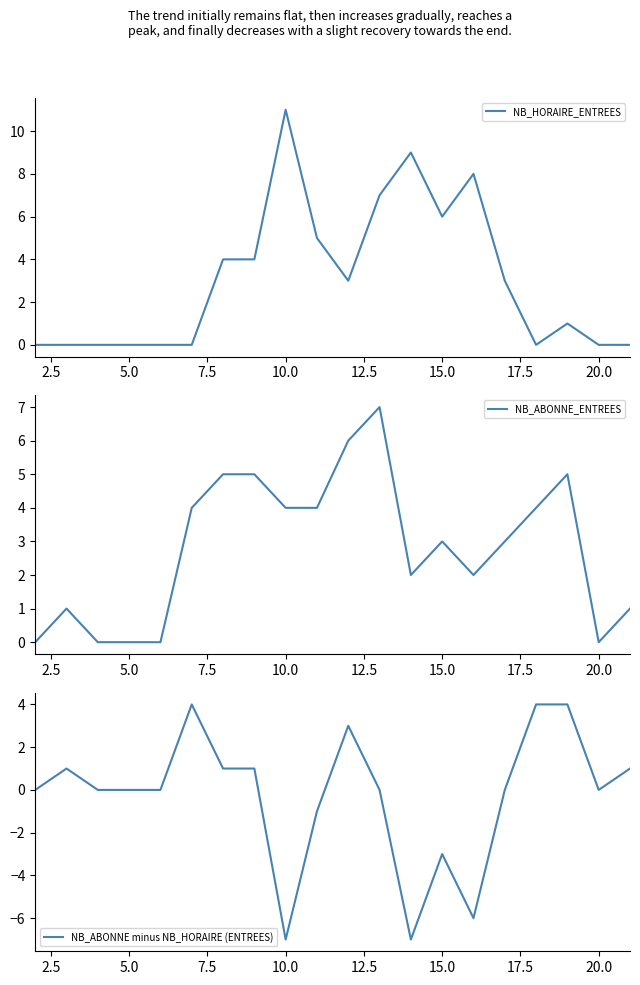

True or false: NB_HORAIRE_ENTREES has a value of -7 at 5.0.

False